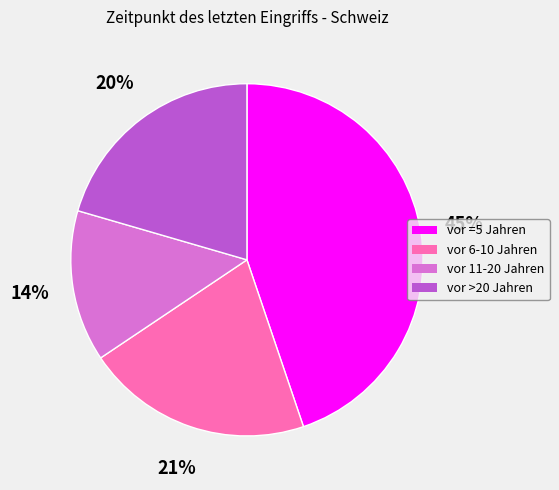

Which has a higher value, vor 11-20 Jahren or vor =5 Jahren?

vor =5 Jahren